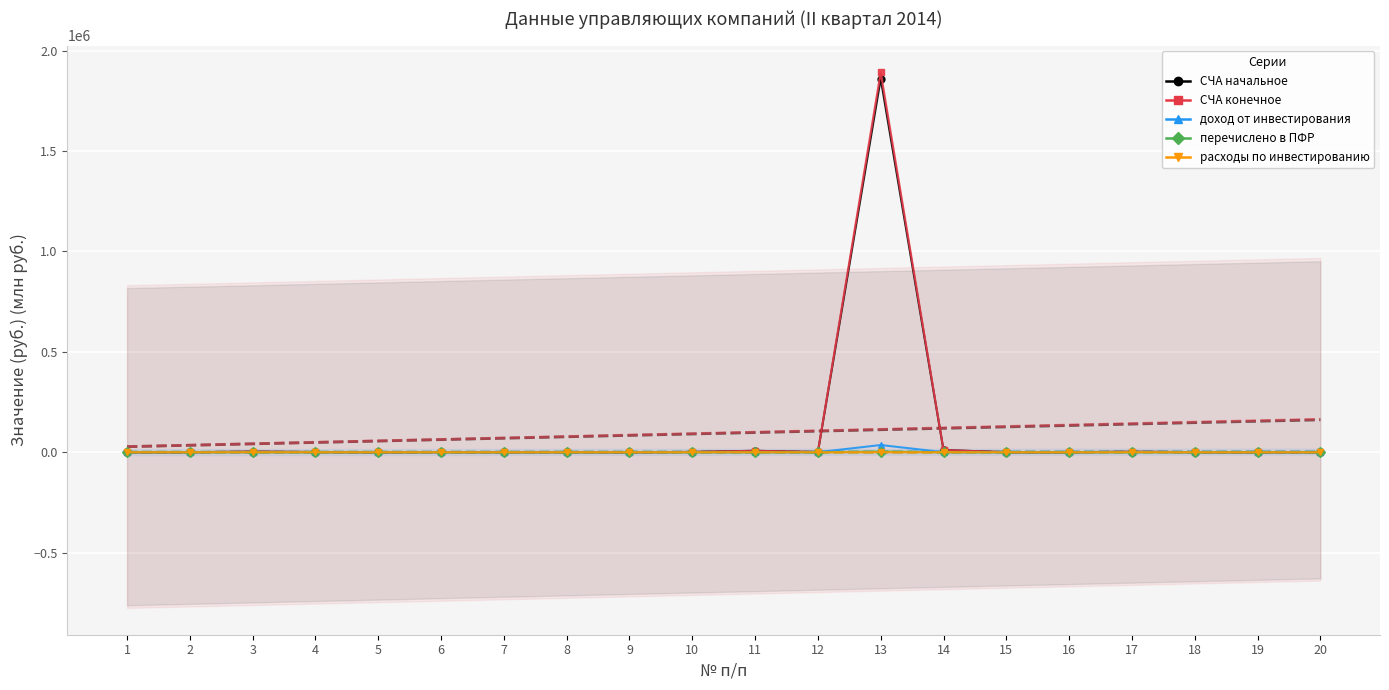

What is the sum of the перечислено в ПФР values at 10 and 2?

2.9